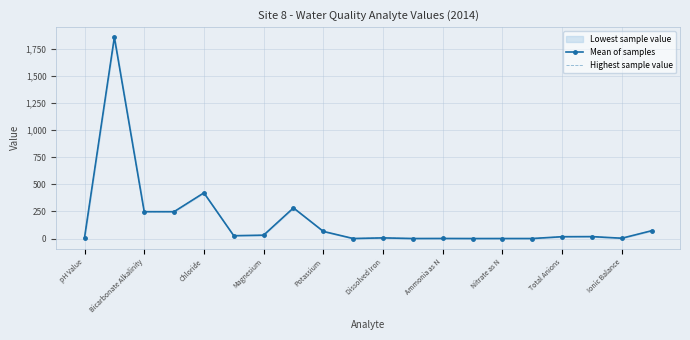

At how many categories does at least one series exceed 681?

1